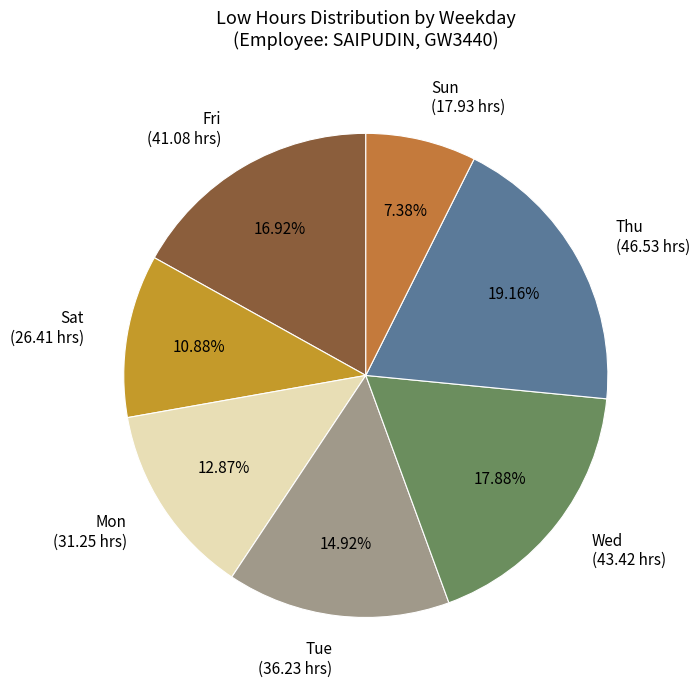

How many segments does this pie chart have?

7